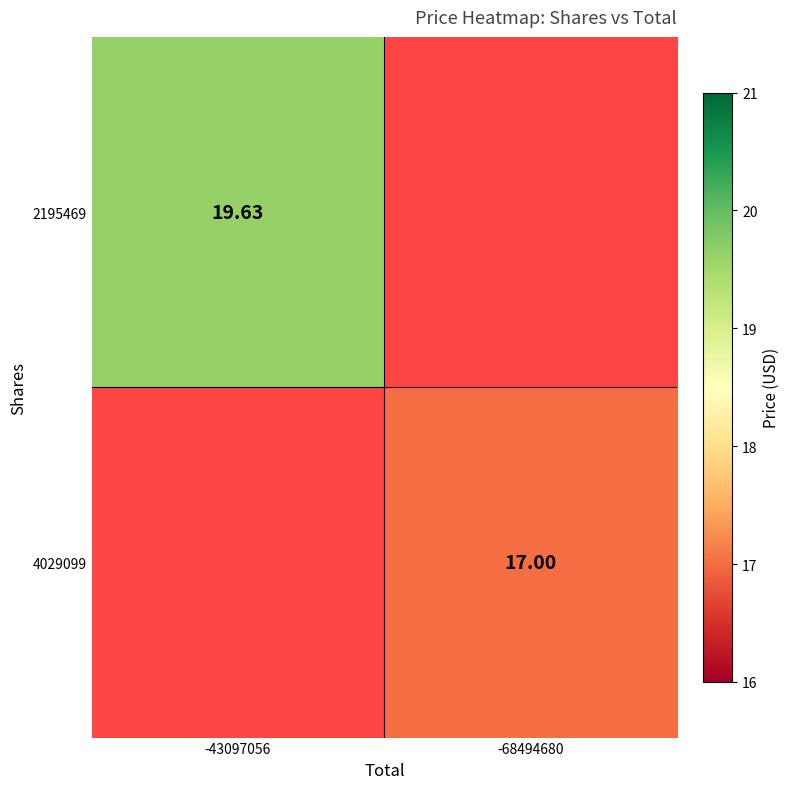

Count the number of data series in this chart.

2